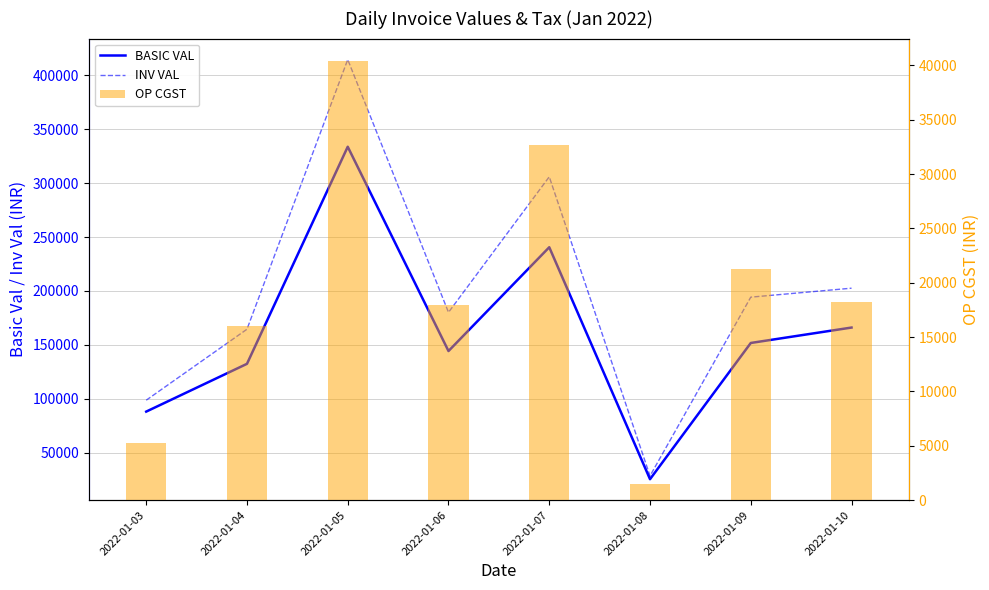

Which has a higher value, 2022-01-05 or 2022-01-08?

2022-01-05